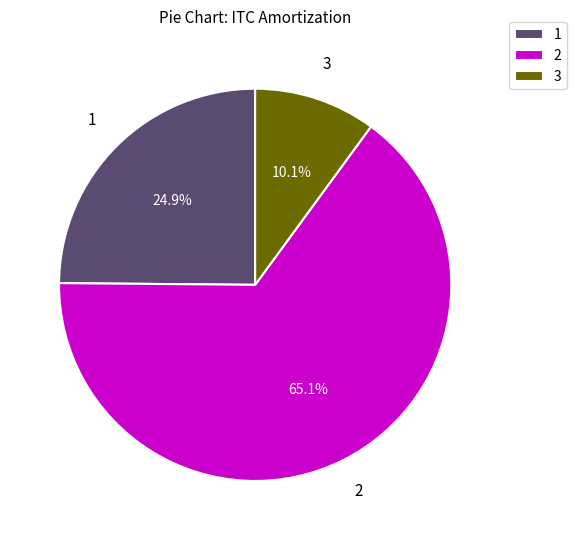

Rank the categories by value from highest to lowest.

2, 1, 3